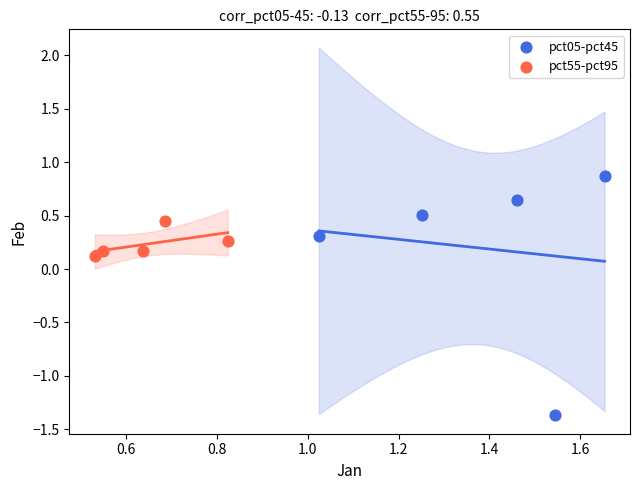

Which series has the widest spread of Y values?

pct05-pct45